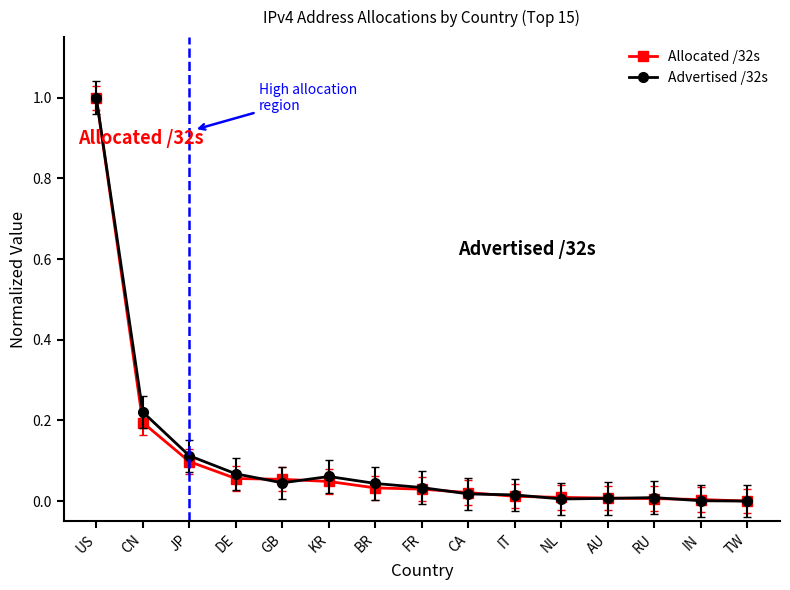

What are all the series names shown in the legend?

Allocated /32s, Advertised /32s